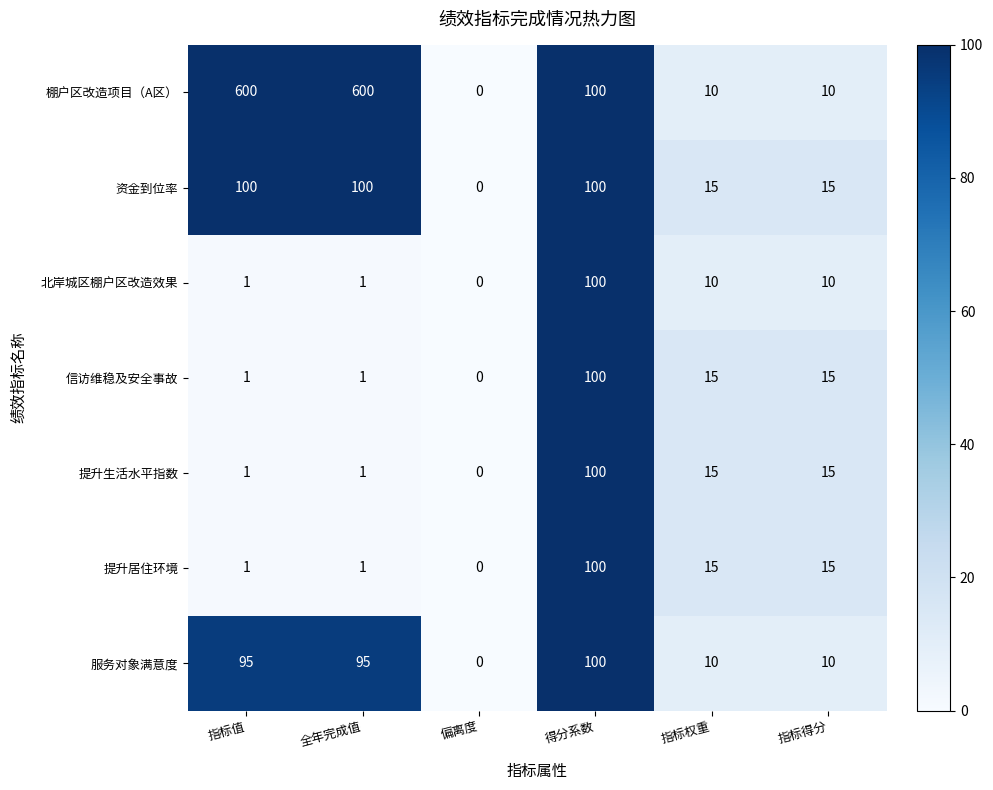

Count the 资金到位率 values in the range 15 to 100.

5